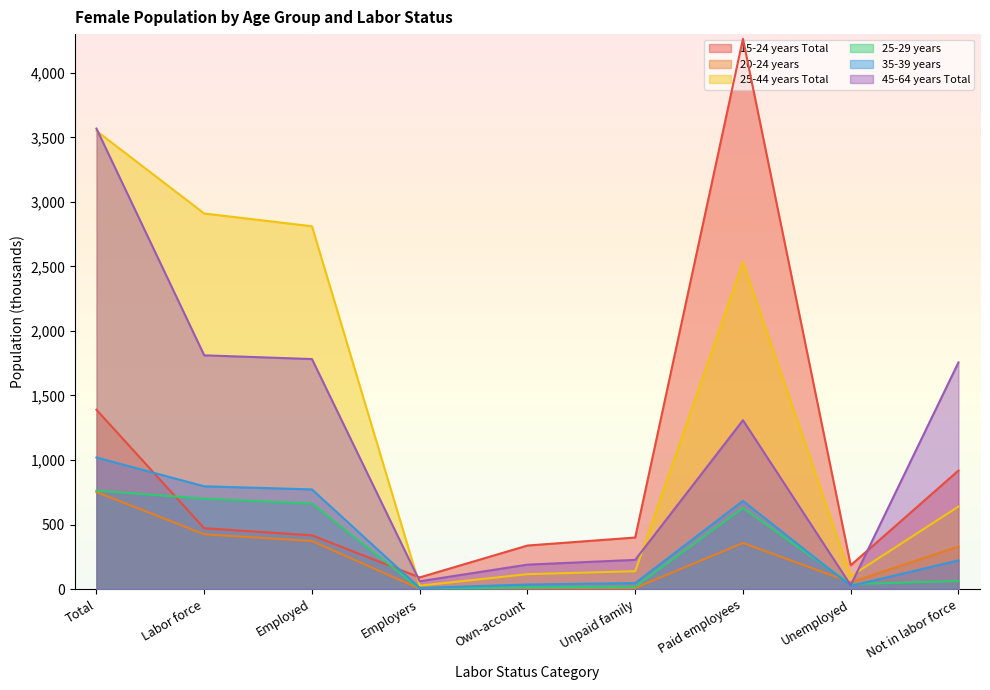

What position from the left is Own-account?

5